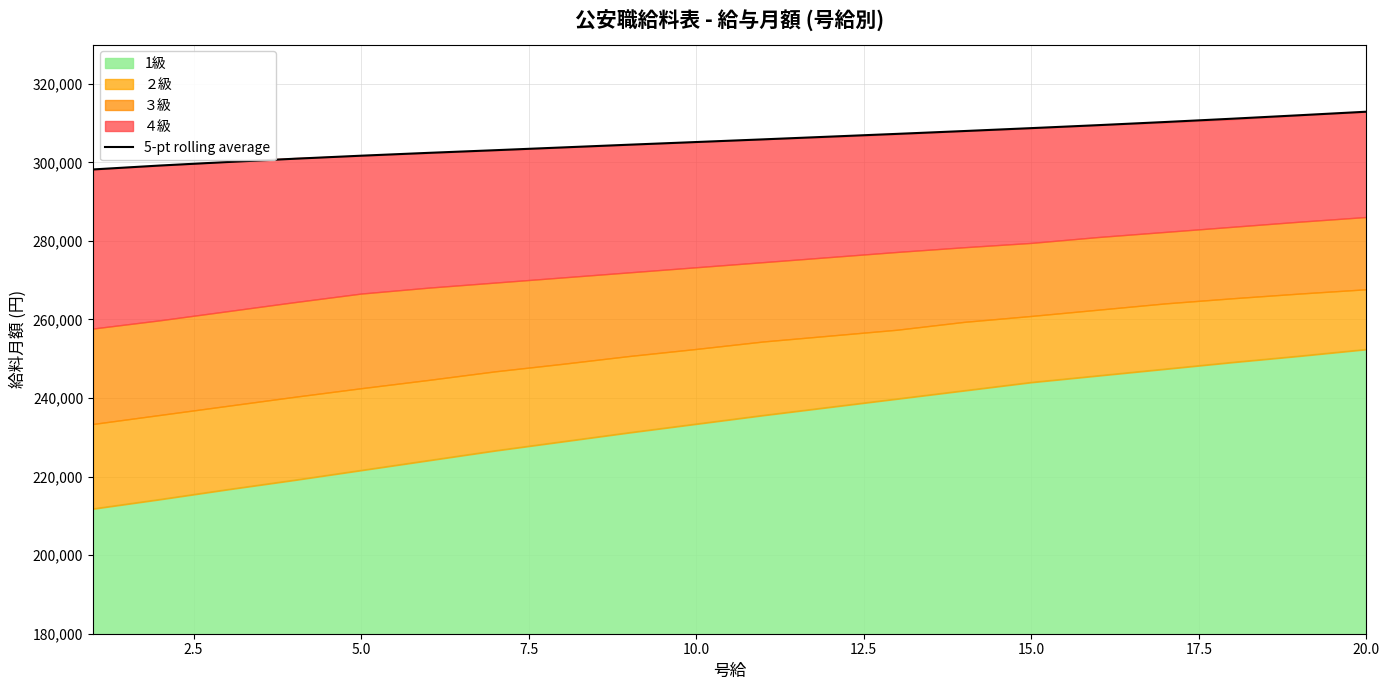

What is the value of the 20th point from the left?

312900